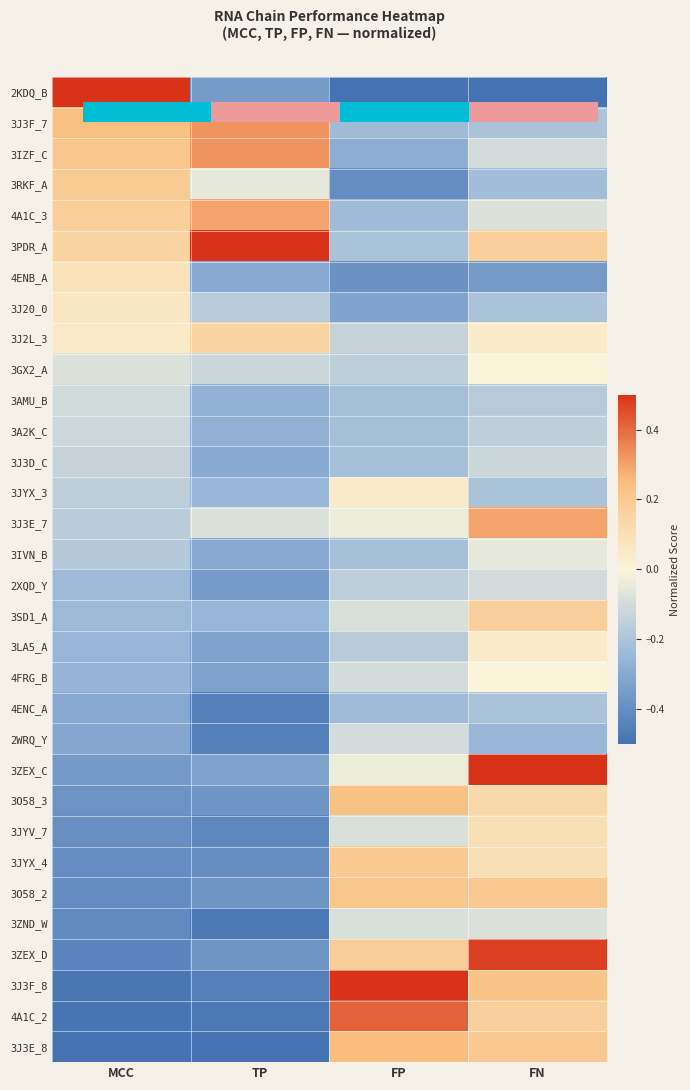

Is the value of 3ZEX_D at FN greater than the value of 3J3E_7 at FP?

Yes